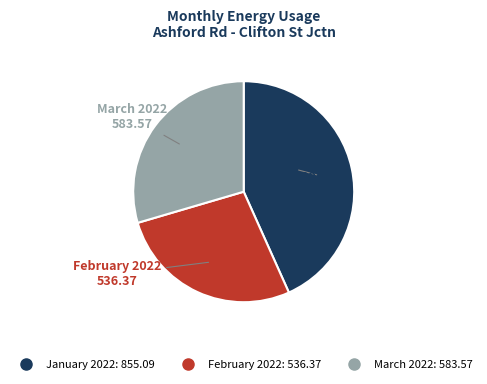

How many segments does this pie chart have?

3